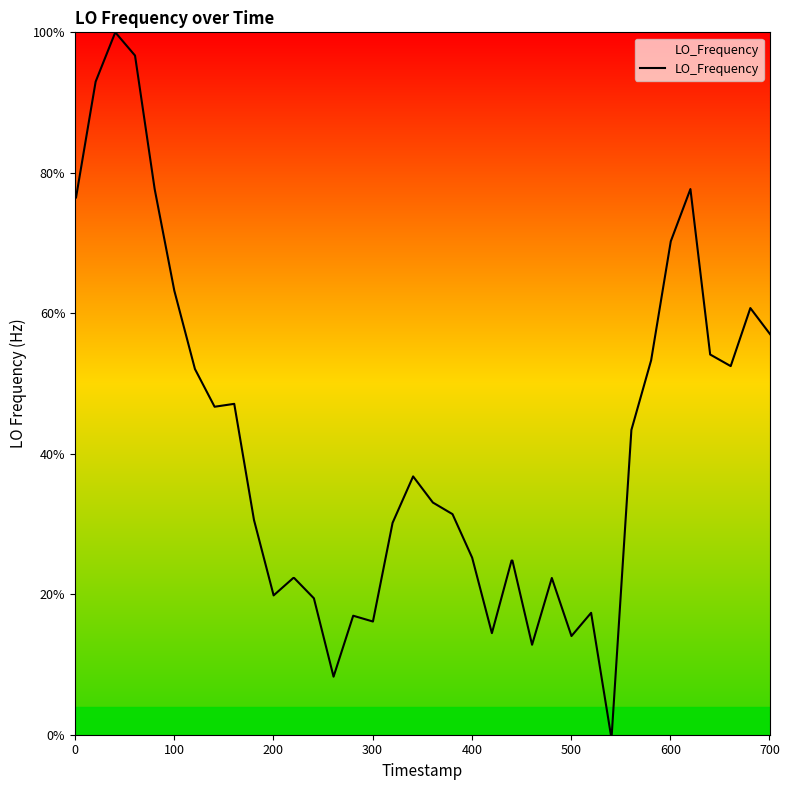

True or false: the data has more than 1 interior local peaks.

True